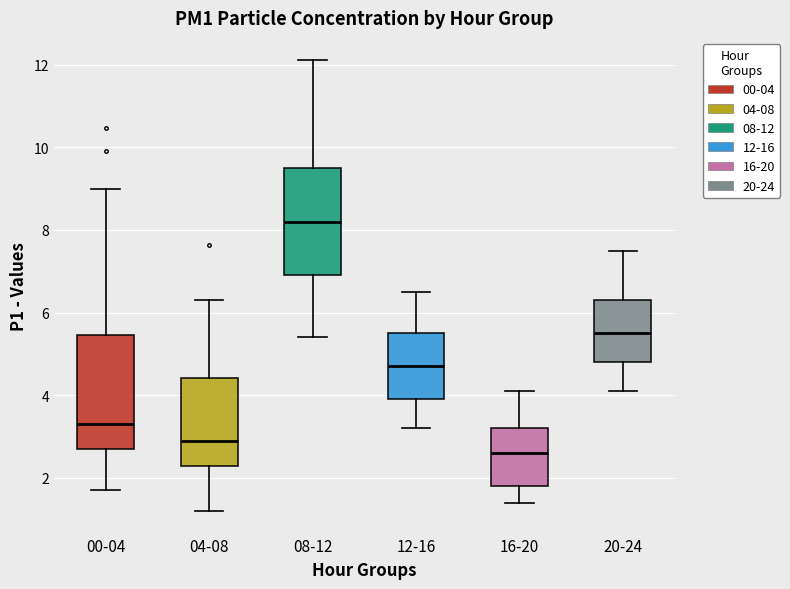

Which box has the highest median line?

08-12